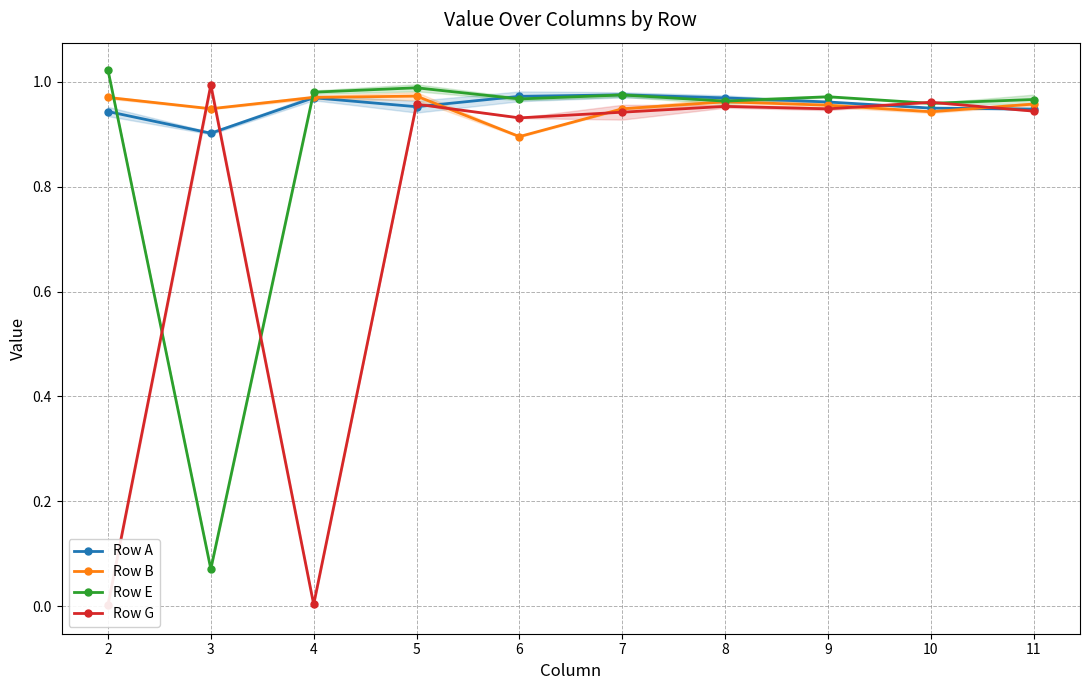

Between 10 and 11, which series saw the biggest shift?

Row G